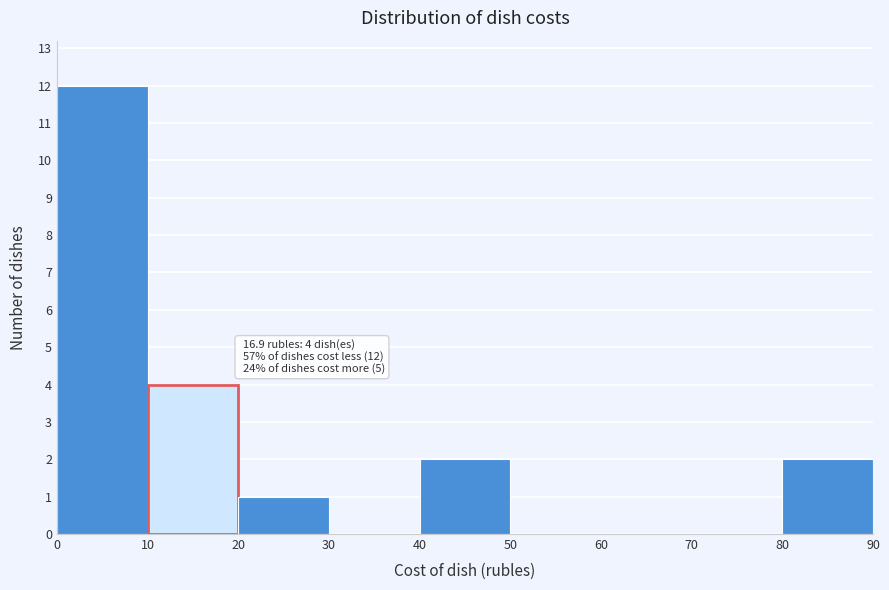

Over which range of the x-axis is the bar tallest?

0 to 10